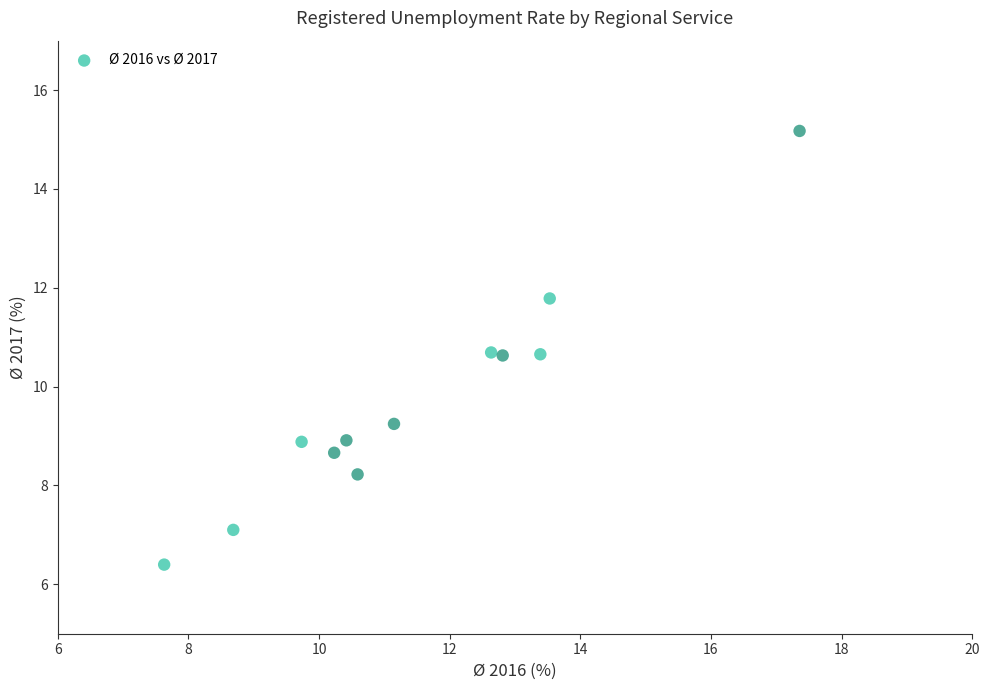

What is the range of X values (max minus min)?

9.7